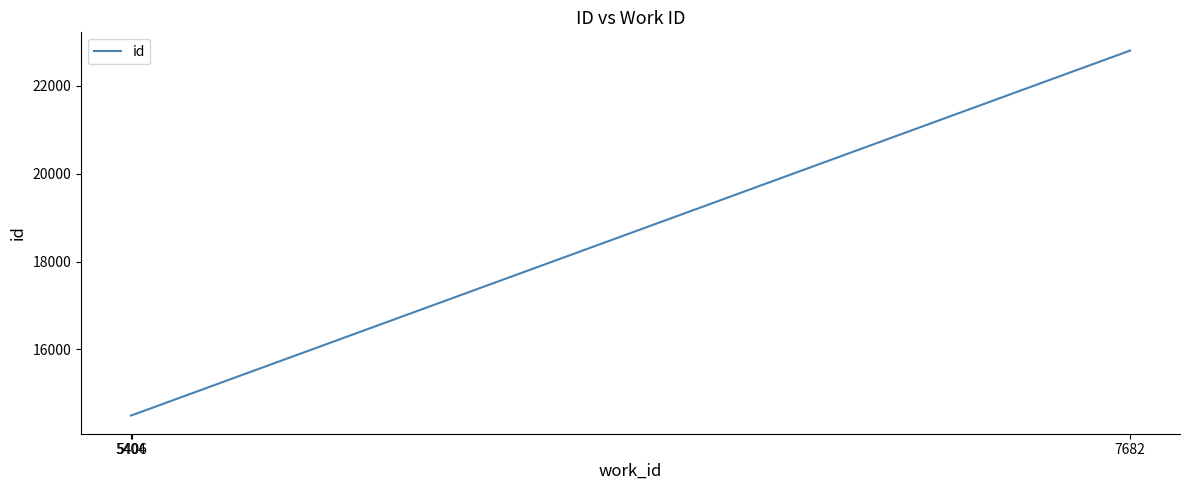

Between 7682 and 5406, which is larger?

7682